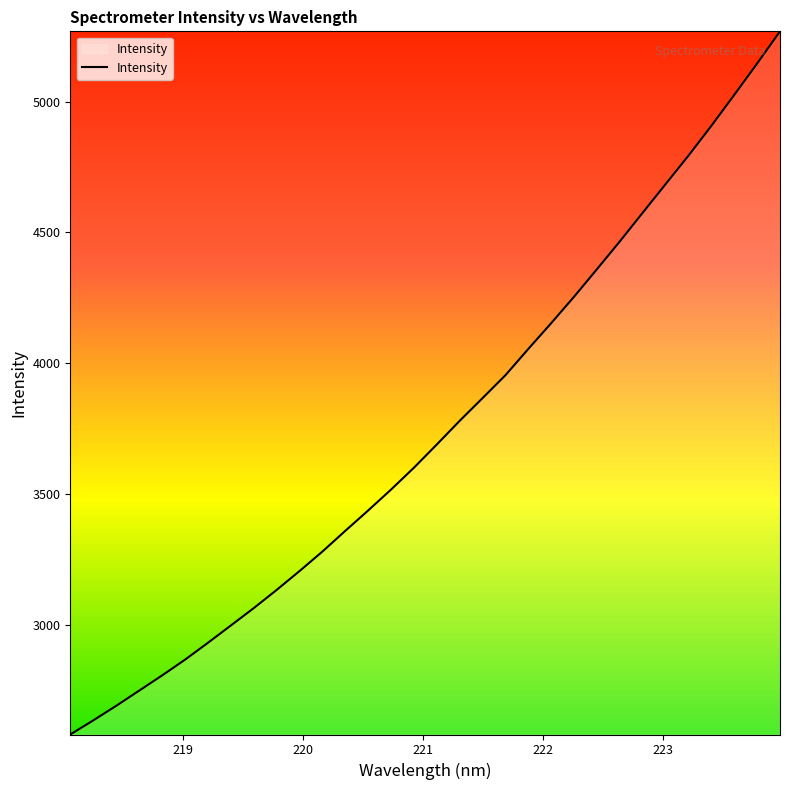

What is the difference between the maximum and minimum values?

2688.5